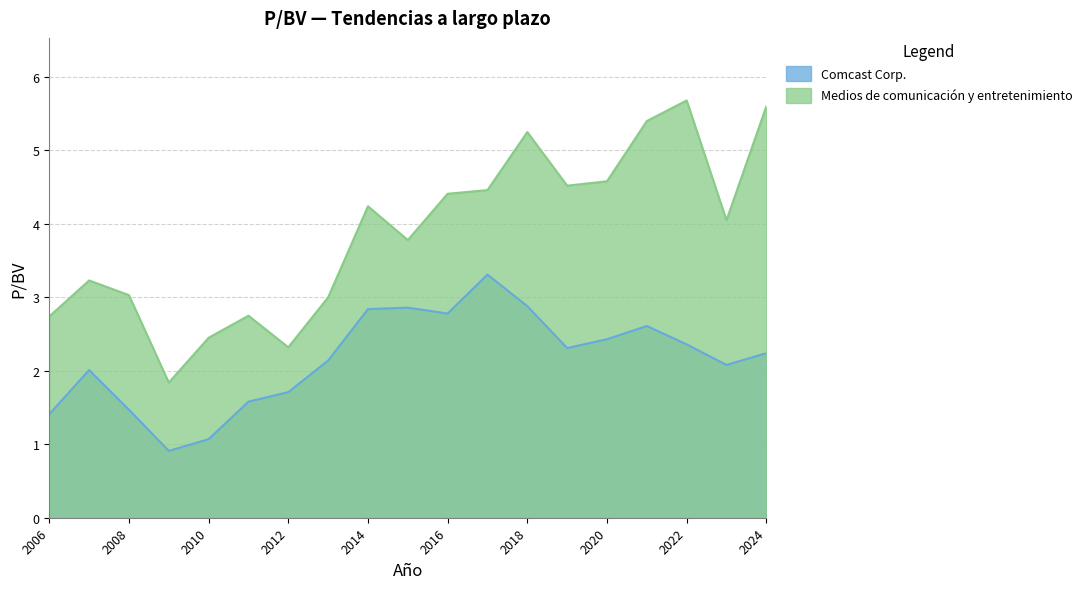

Which series has the largest range (max minus min)?

Medios de comunicación y entretenimiento